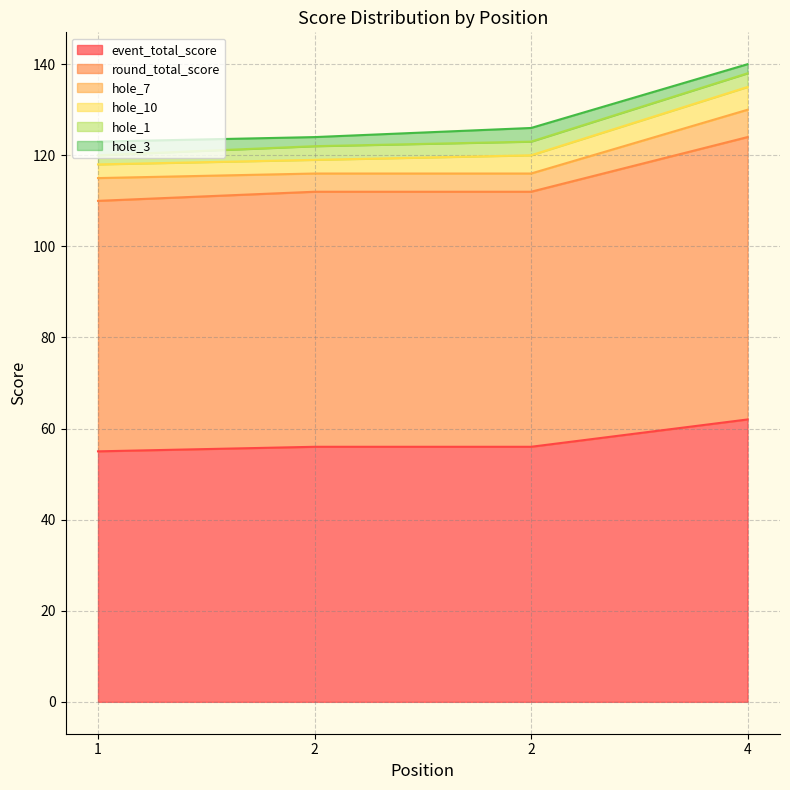

How many lines are shown in the chart?

6